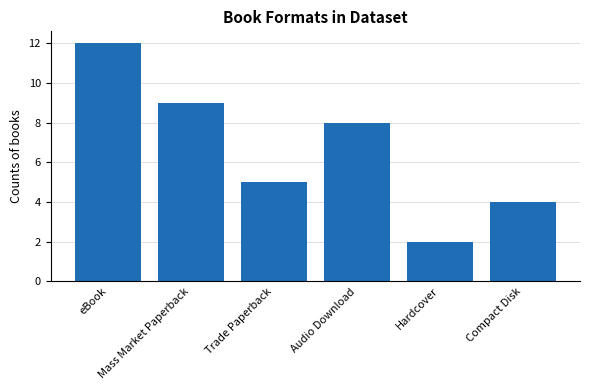

Between Compact Disk and Mass Market Paperback, which is larger?

Mass Market Paperback